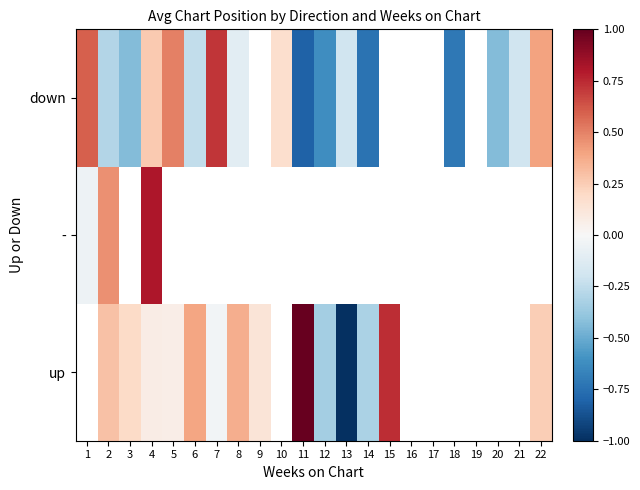

What is the minimum value shown in the chart?

-1.0